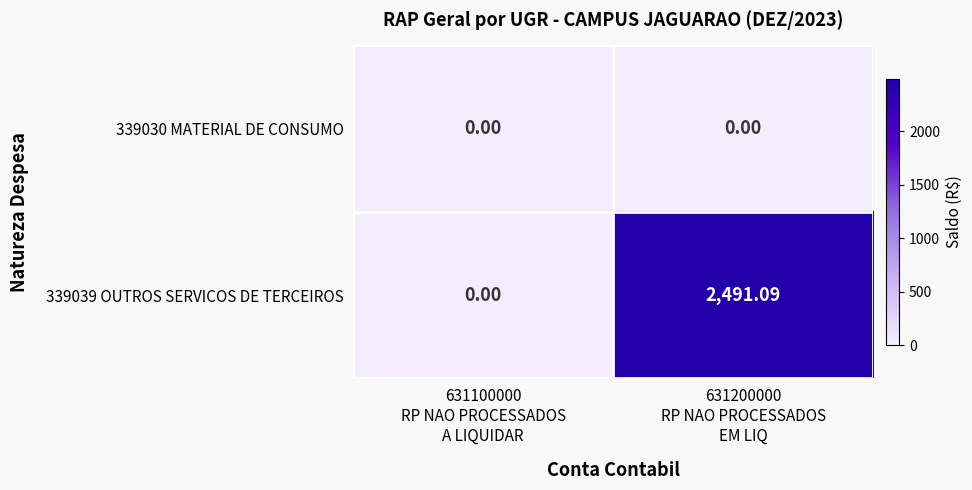

How many data points in 339039 OUTROS SERVICOS DE TERCEIROS are above 2491?

1